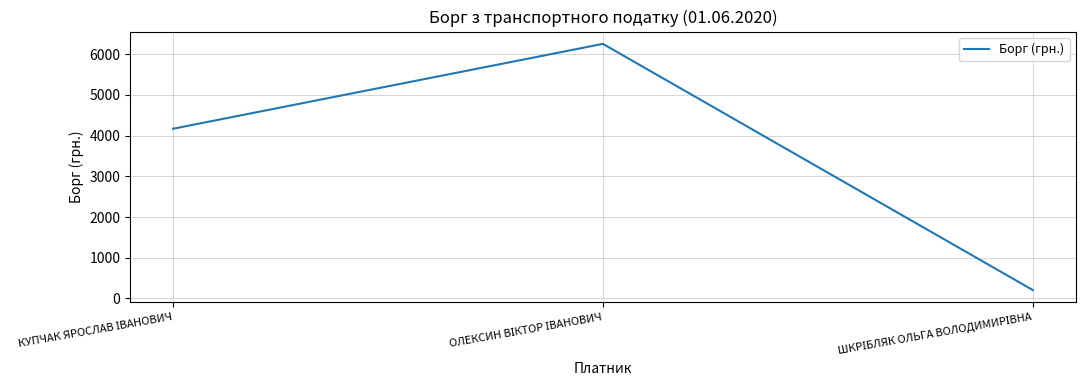

What is the average value?

3541.4